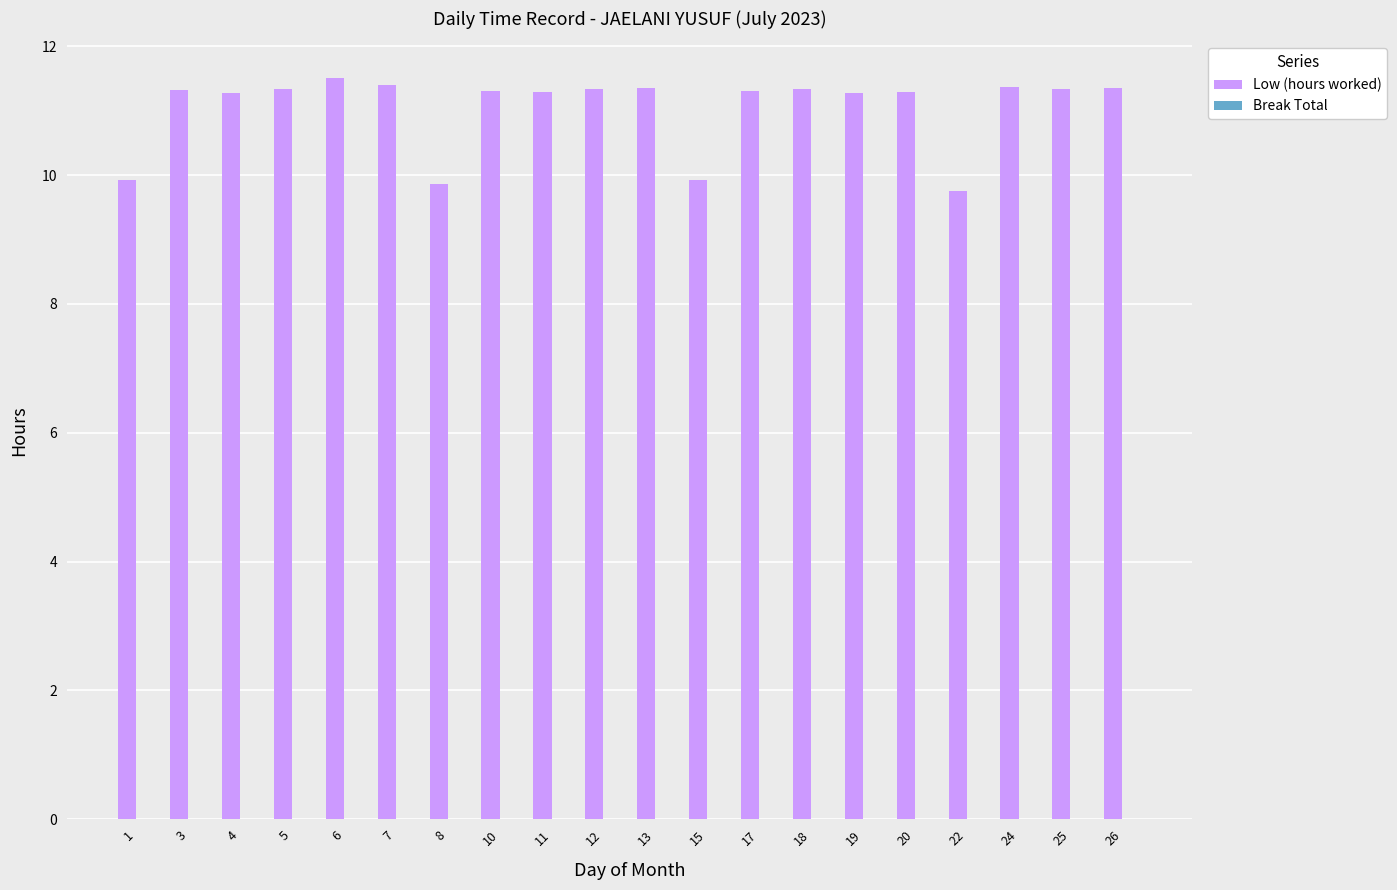

What is the greatest value displayed?

11.5